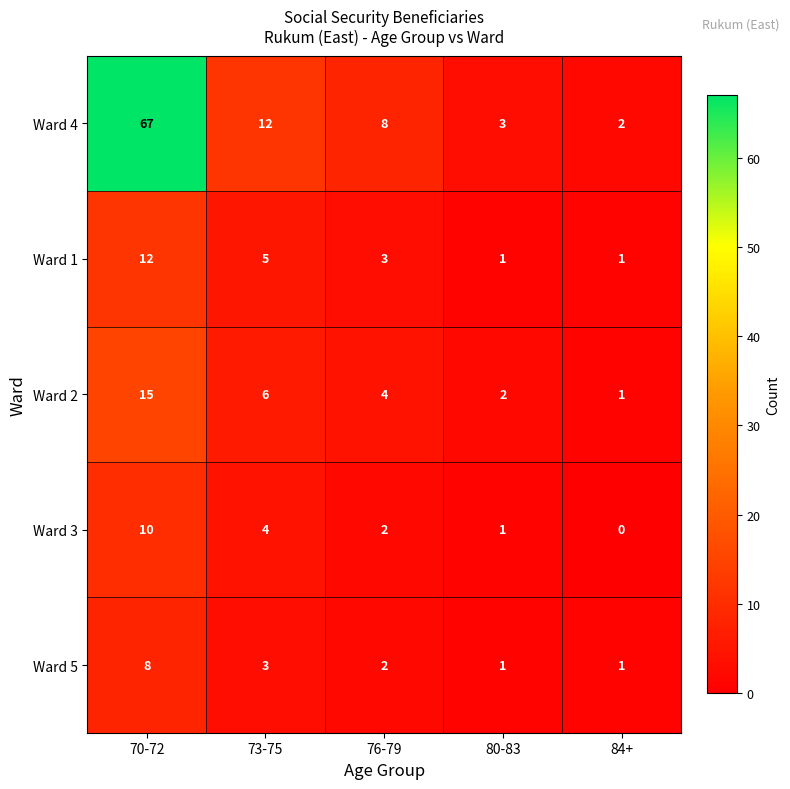

Rank the categories by Ward 4 value from highest to lowest.

70-72, 73-75, 76-79, 80-83, 84+